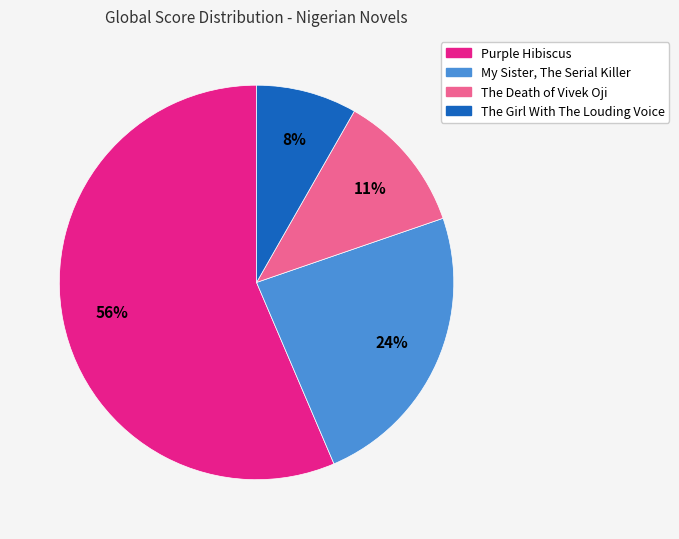

Do The Girl With The Louding Voice and Purple Hibiscus together represent more than half of the pie?

Yes